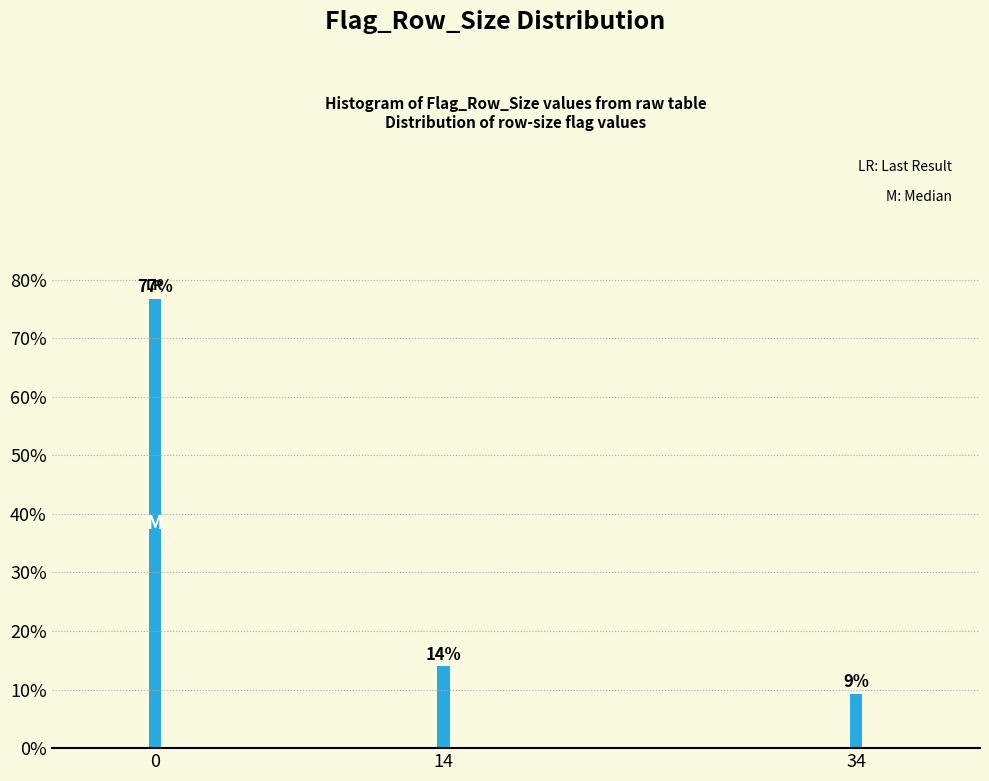

What value does the data have at 0?

76.7